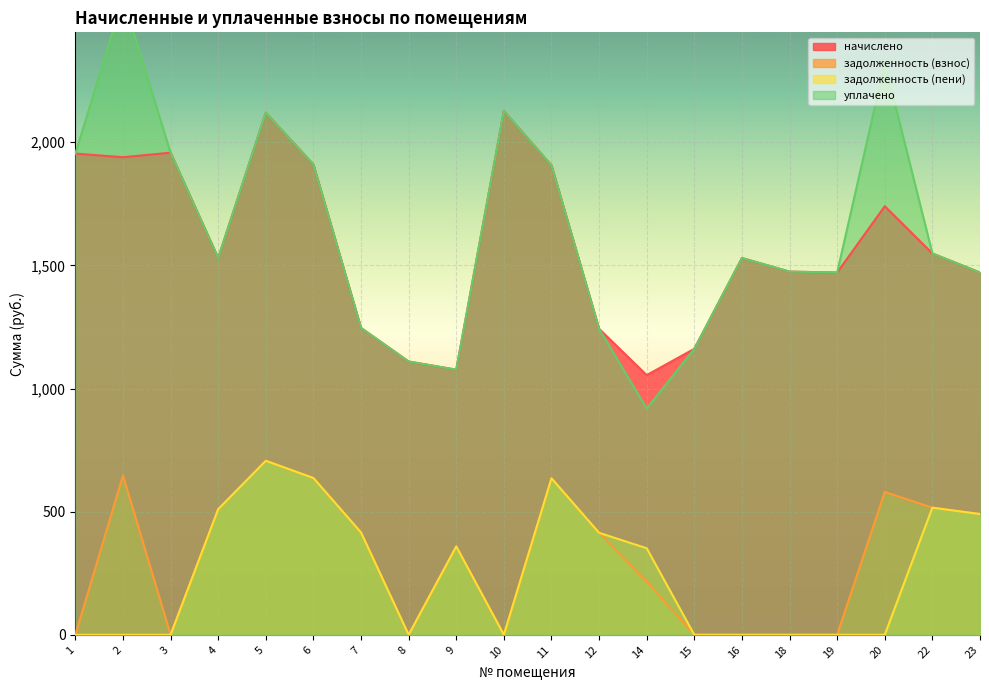

At which category does уплачено reach its first local peak?

2